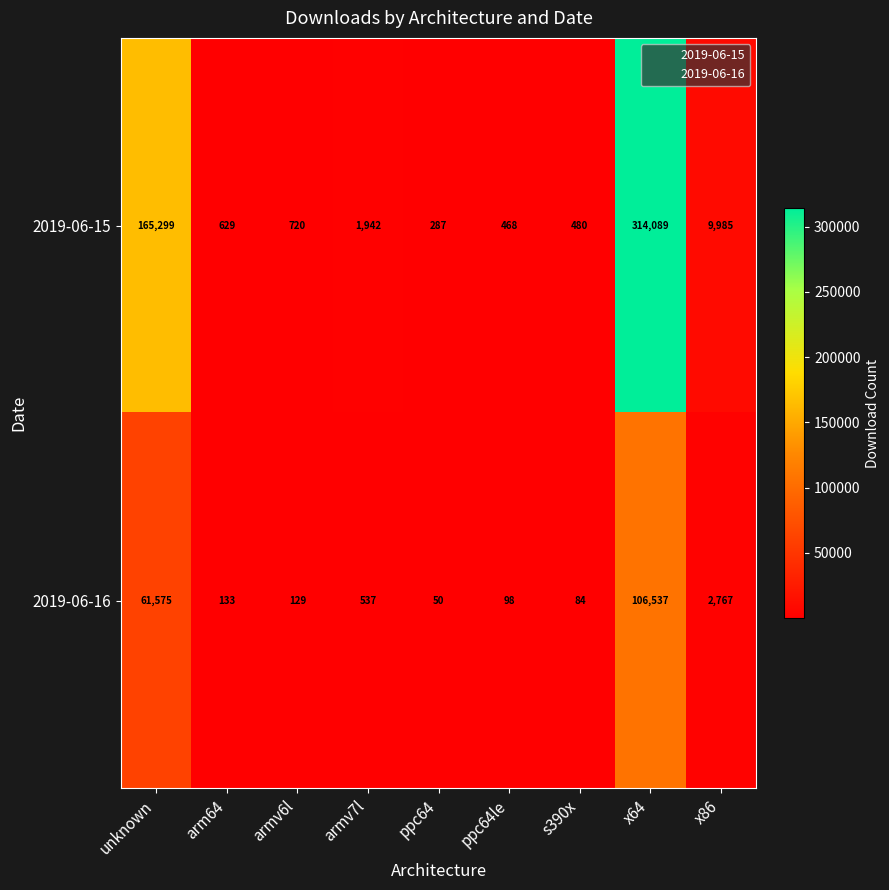

At which category is the sum across all series the highest?

x64